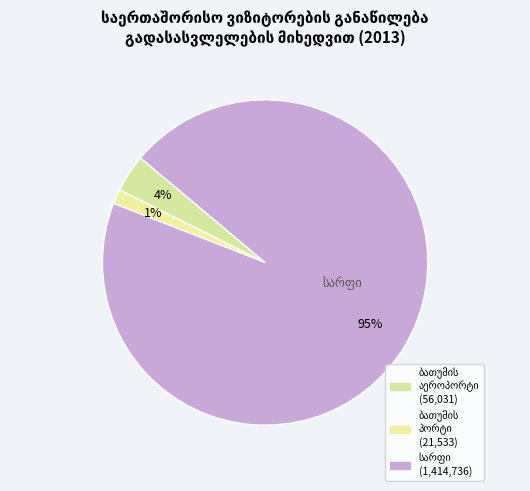

How many slices are in this pie chart?

3